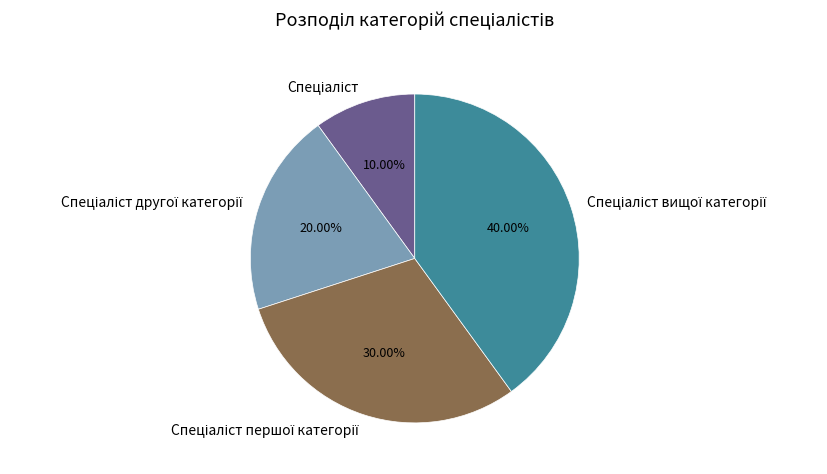

To the nearest percent, what is the average slice percentage?

25%